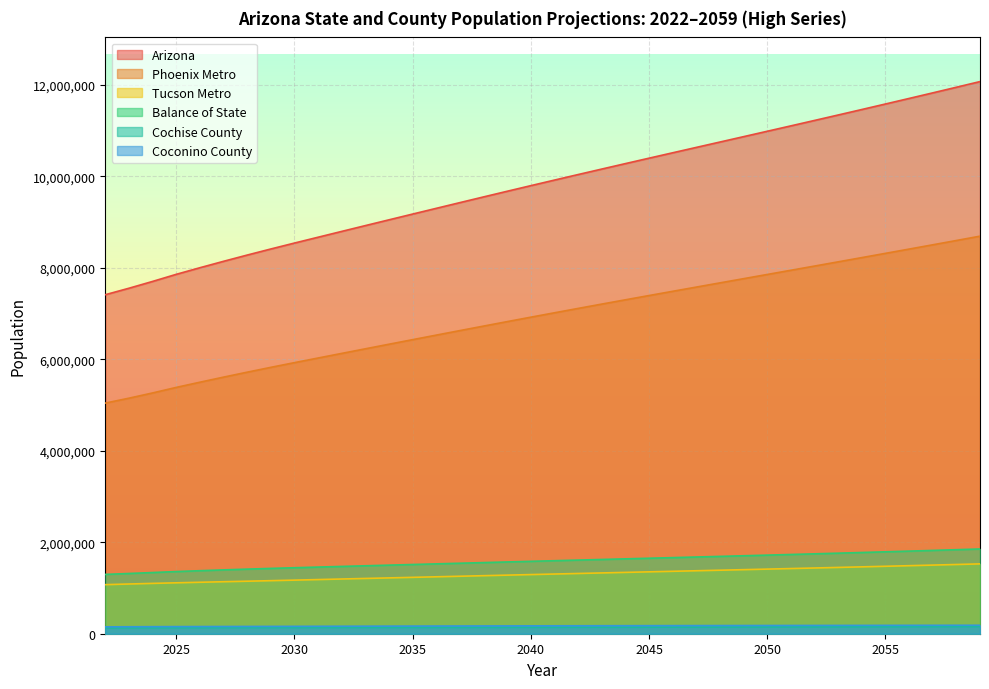

Rank the series by their maximum value, from highest to lowest.

Arizona, Phoenix Metro, Balance of State, Tucson Metro, Coconino County, Cochise County